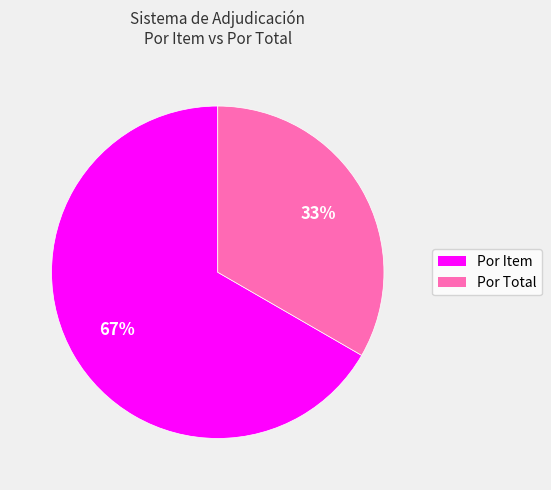

Combined, do Por Item and Por Total account for over 50%?

Yes